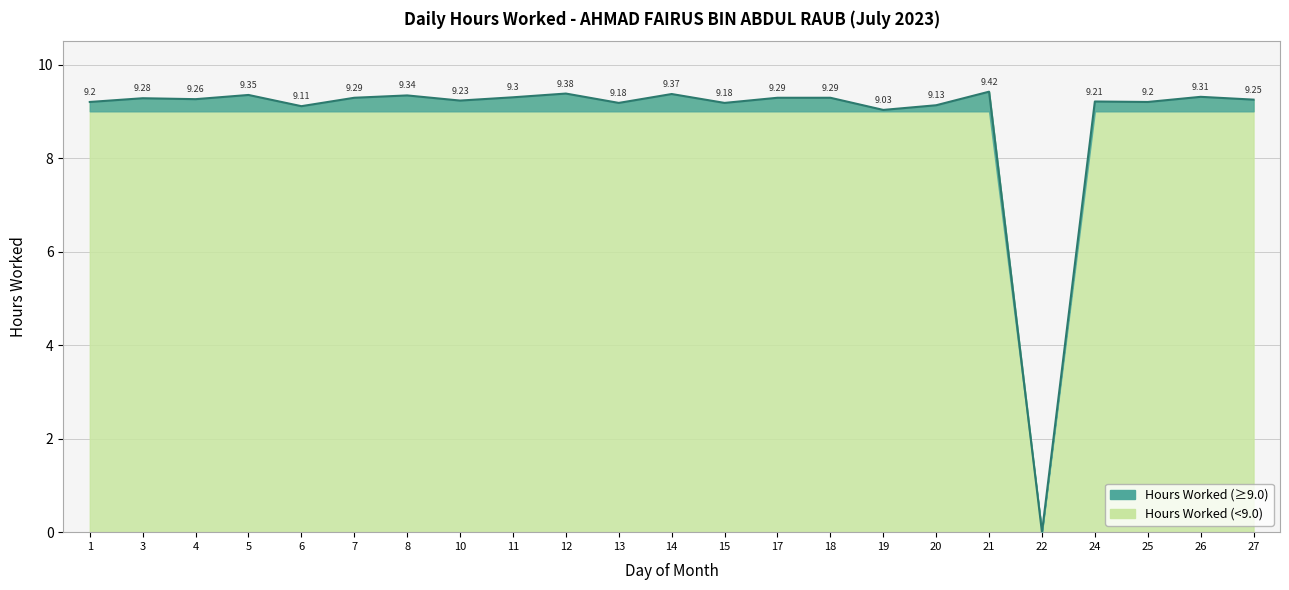

What is the ratio of the value at 6 to the value at 12?

1.0